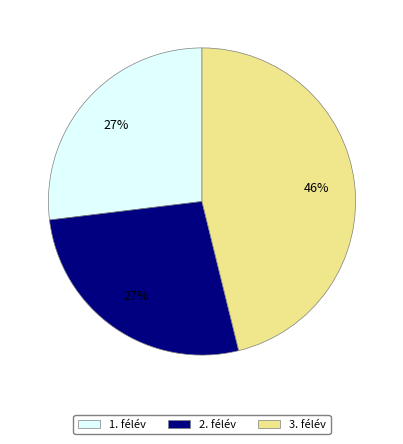

Which category has the biggest portion of the pie?

3. félév